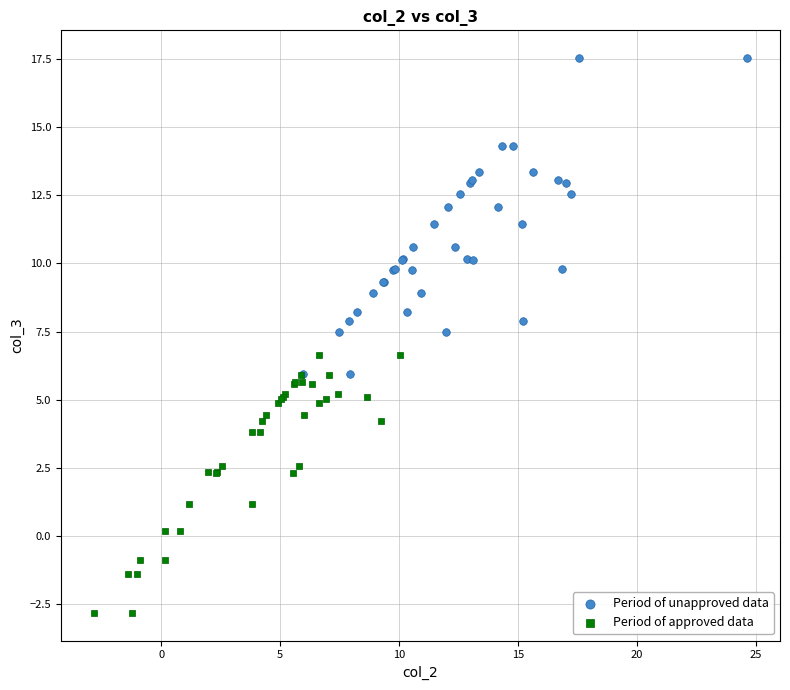

Which series has the widest spread of Y values?

Period of unapproved data